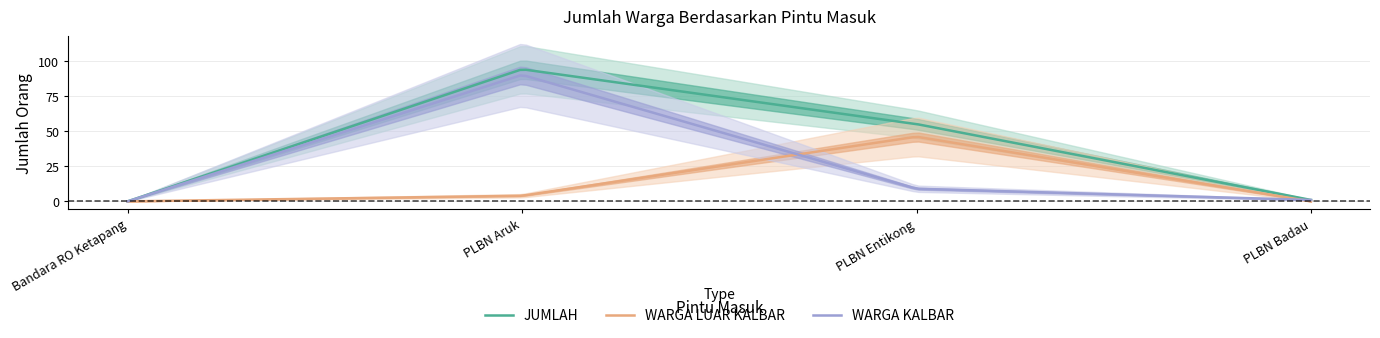

Reading left to right, transcribe all the data shown in this chart.

WARGA KALBAR: Bandara RO Ketapang=0	PLBN Aruk=90	PLBN Entikong=9	PLBN Badau=1
WARGA LUAR KALBAR: Bandara RO Ketapang=0	PLBN Aruk=4	PLBN Entikong=46	PLBN Badau=0
JUMLAH: Bandara RO Ketapang=0	PLBN Aruk=94	PLBN Entikong=55	PLBN Badau=1